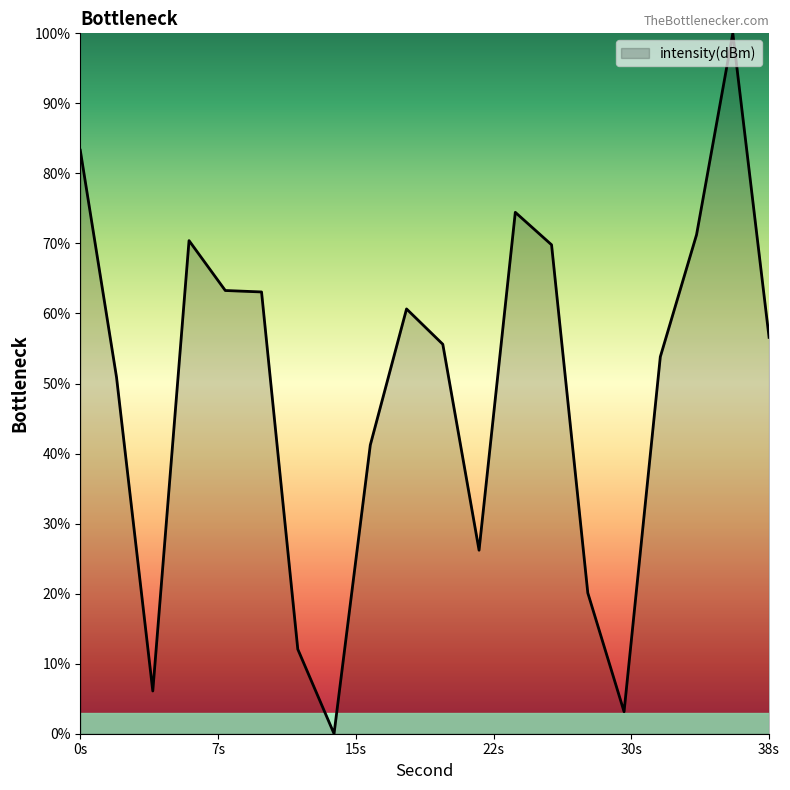

What is the greatest value displayed?

100.0